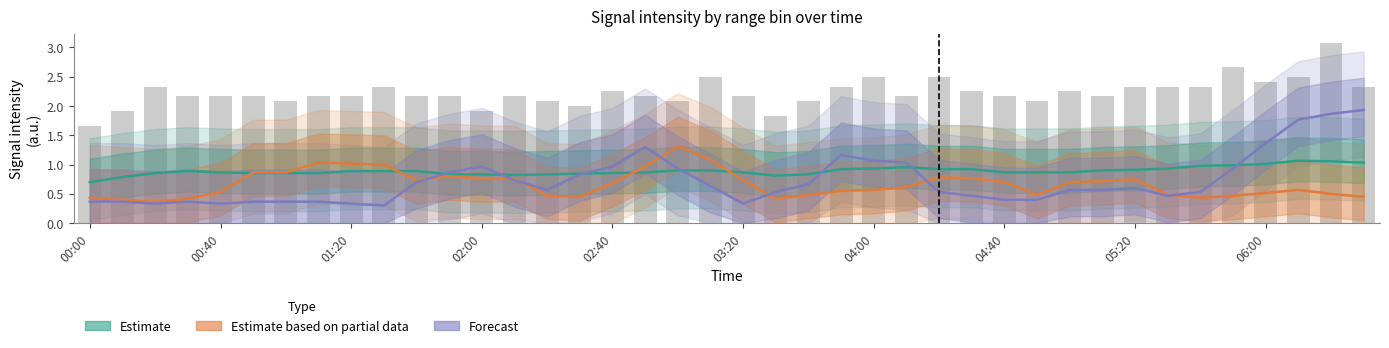

Reading left to right, extract all data points from this chart.

Estimate: 0.7	0.8	0.9	0.9	0.9	0.9	0.9	0.9	0.9	0.9	0.9	0.8	0.8	0.8	0.8	0.8	0.9	0.9	0.9	0.9	0.9	0.8	0.8	0.9	0.9	1.0	0.9	0.9	0.9	0.9	0.9	0.9	0.9	0.9	1.0	1.0	1.0	1.1	1.1	1.0
Estimate based on partial data: 0.4	0.4	0.4	0.4	0.5	0.9	0.9	1.0	1.0	1.0	0.7	0.8	0.8	0.8	0.5	0.5	0.7	1.0	1.3	1.1	0.7	0.4	0.5	0.6	0.6	0.6	0.8	0.8	0.7	0.5	0.7	0.7	0.8	0.5	0.4	0.5	0.5	0.6	0.5	0.5
Forecast: 0.4	0.4	0.3	0.4	0.3	0.4	0.4	0.4	0.3	0.3	0.7	0.9	1.0	0.7	0.6	0.8	1.0	1.3	0.9	0.6	0.3	0.5	0.7	1.2	1.1	1.0	0.5	0.5	0.4	0.4	0.6	0.6	0.6	0.5	0.5	0.9	1.4	1.8	1.9	1.9